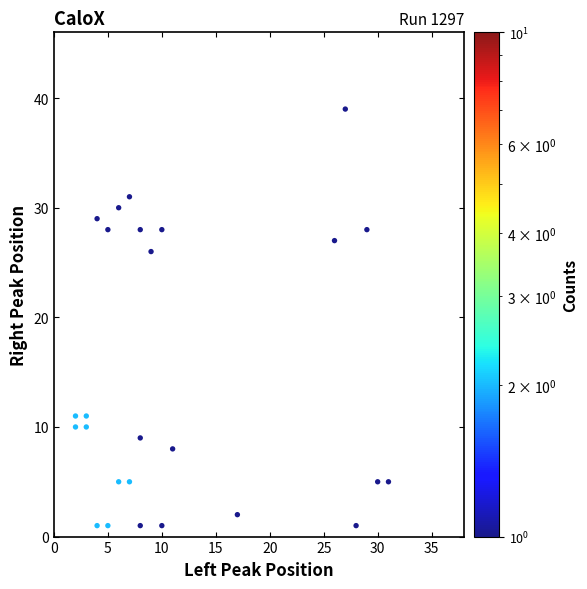

What Y value in the scatter plot is closest to 20?

26